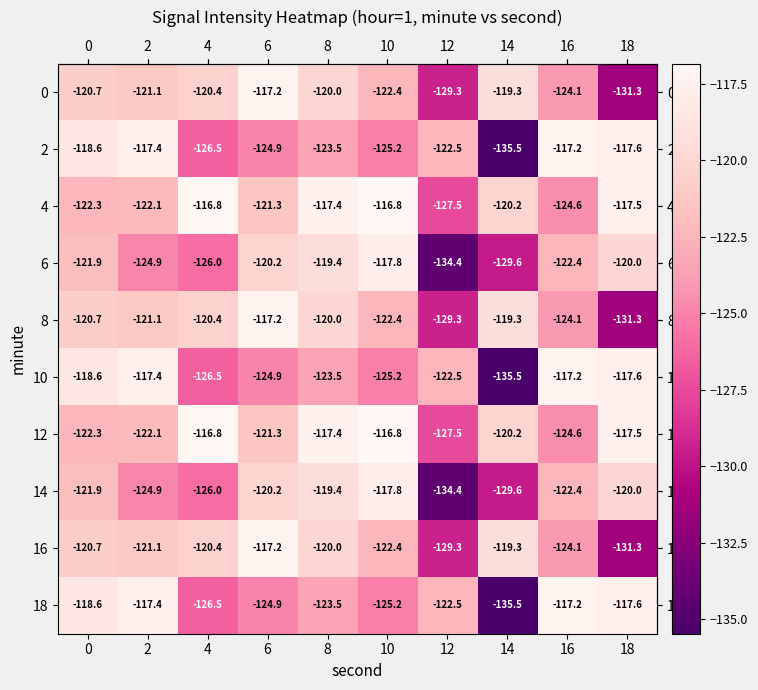

What is the difference between the maximum and minimum values in the 10 series?

18.3